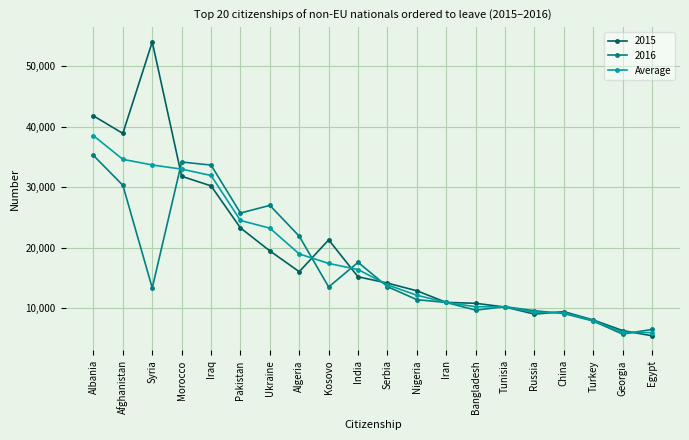

What is the difference between the highest and lowest values at Nigeria?

1465.0